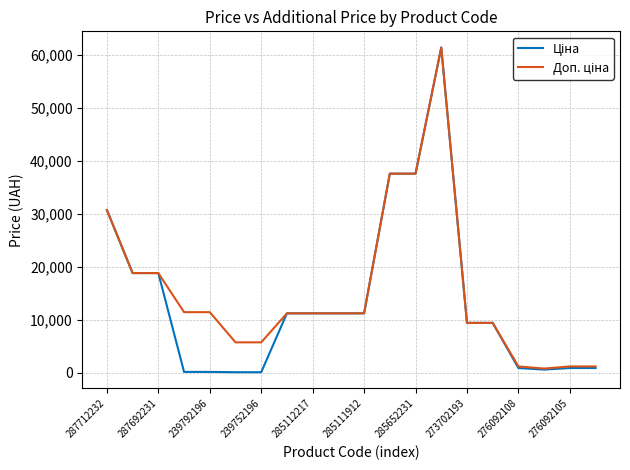

What is the maximum value shown in the chart?

61434.3